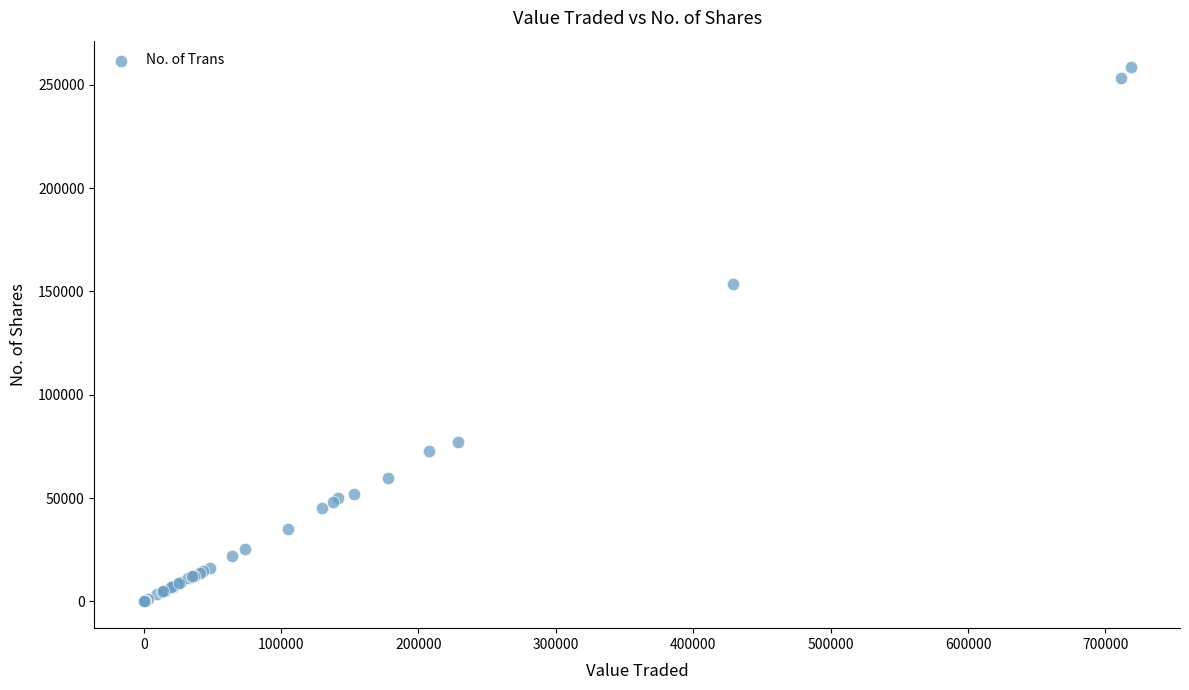

What Y value in the scatter plot is closest to 129205?

153741